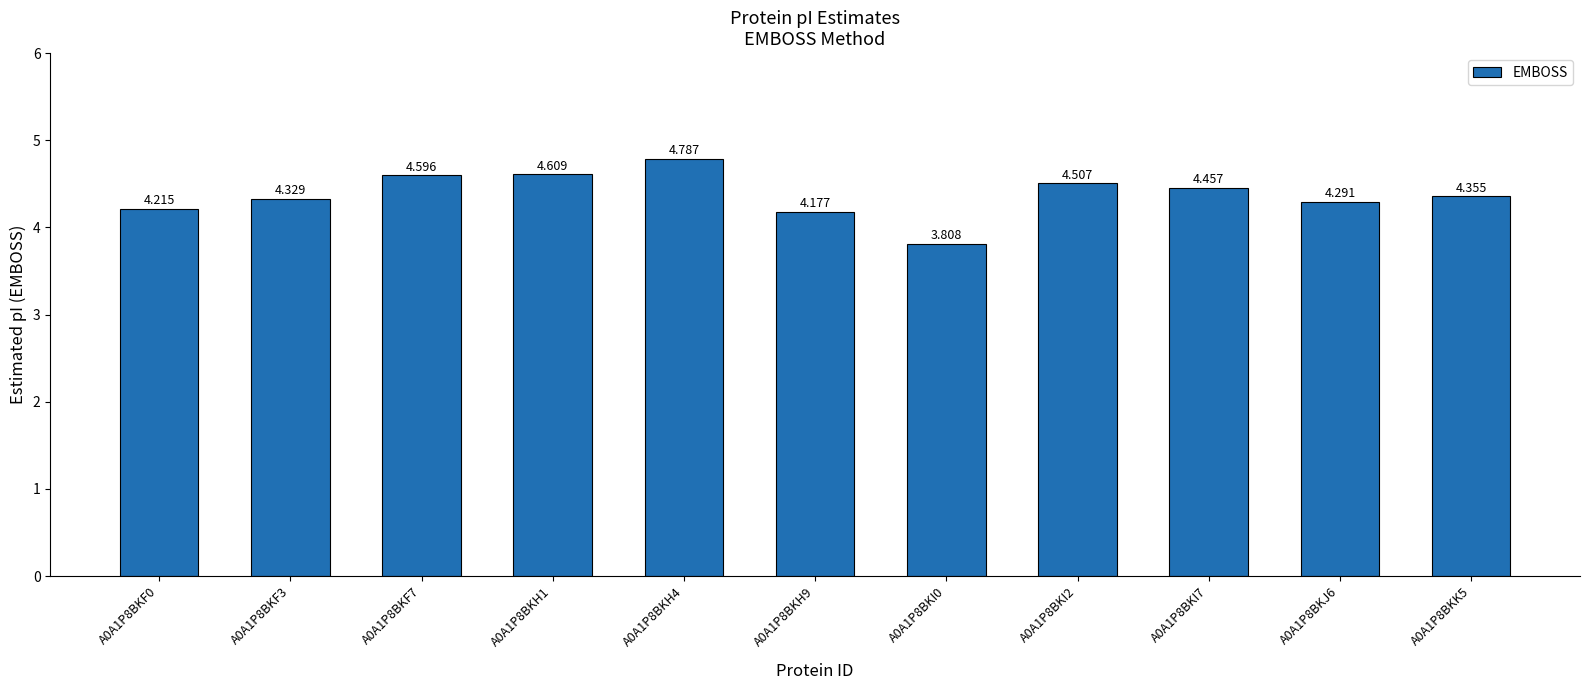

What is the ratio of the value at A0A1P8BKI7 to the value at A0A1P8BKH4?

0.9